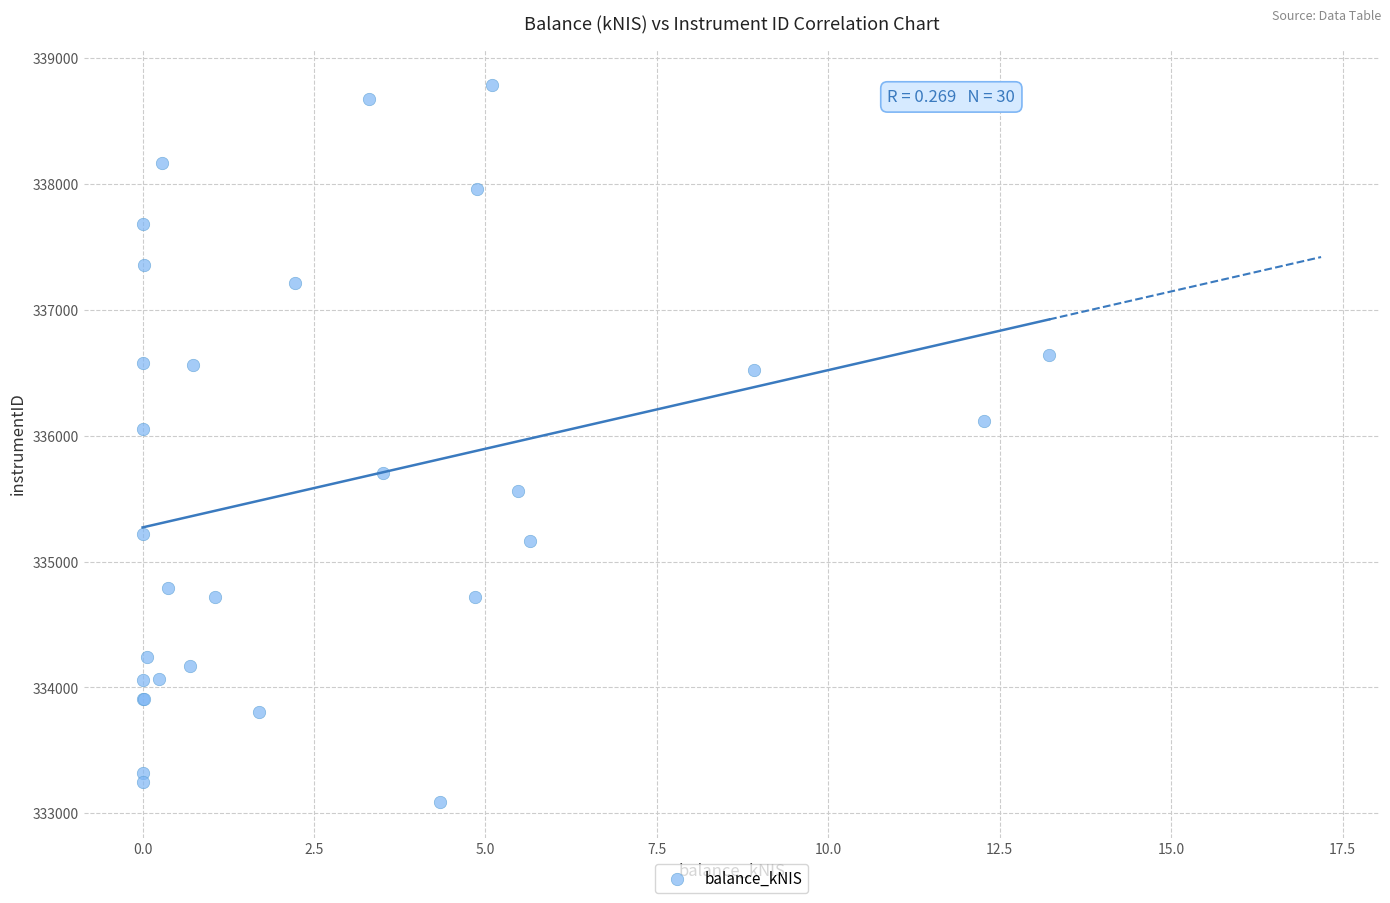

What Y value in the scatter plot is closest to 335940?

336054.4